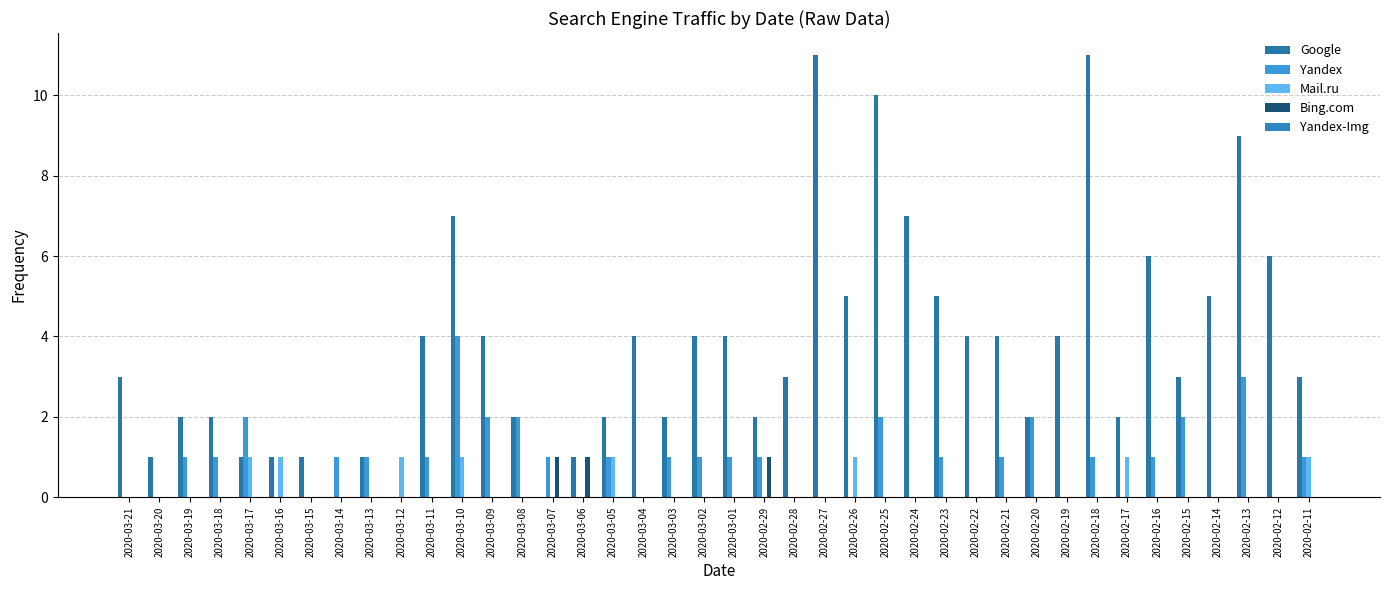

Does the chart contain stacked bars?

No